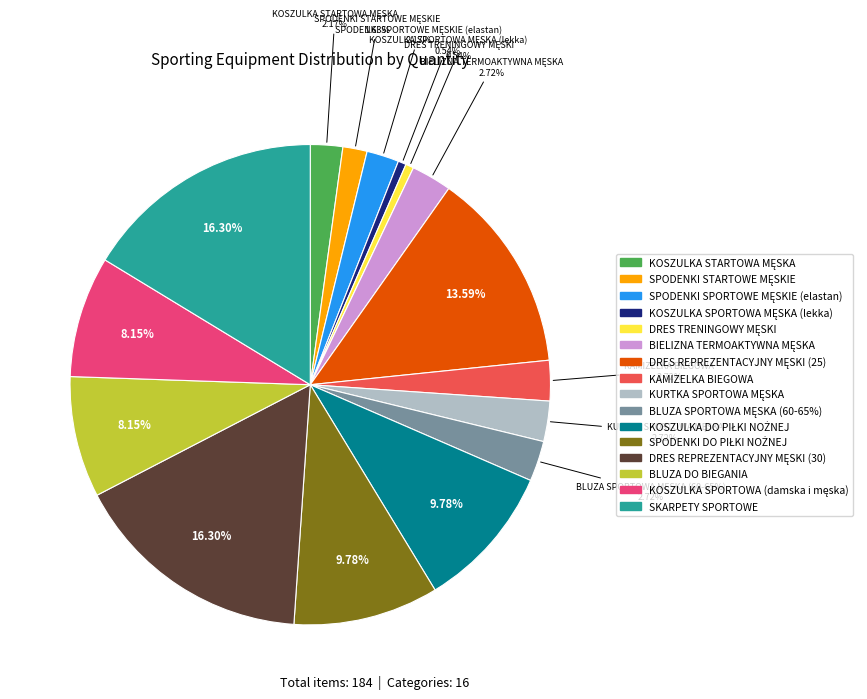

How many slices are in this pie chart?

16